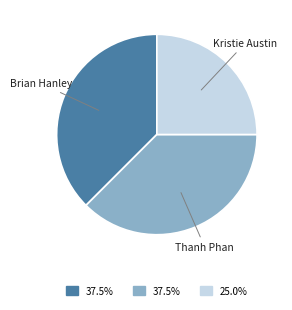

How many segments does this pie chart have?

3